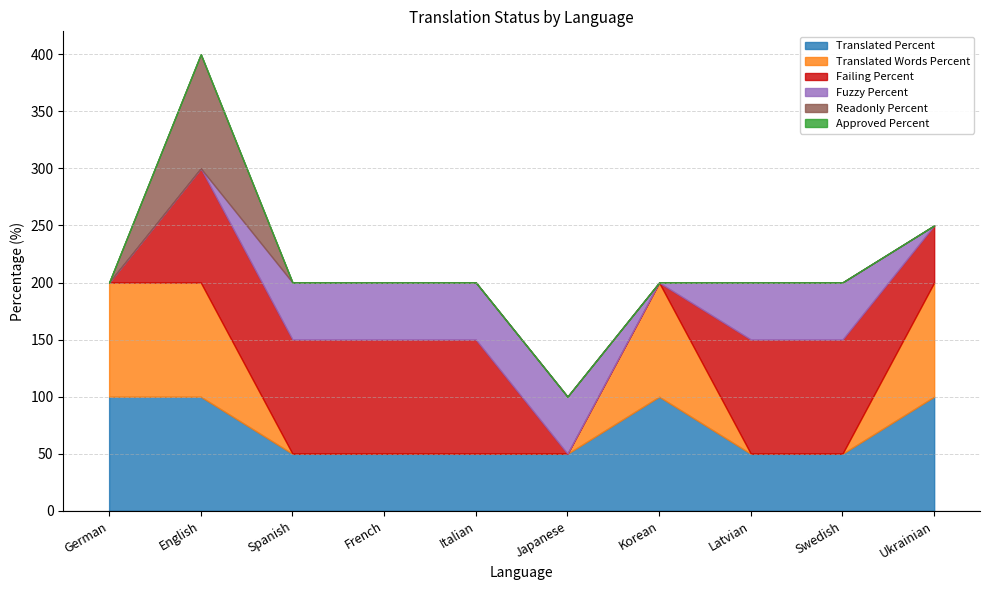

How many values in readonly_percent are above zero?

1